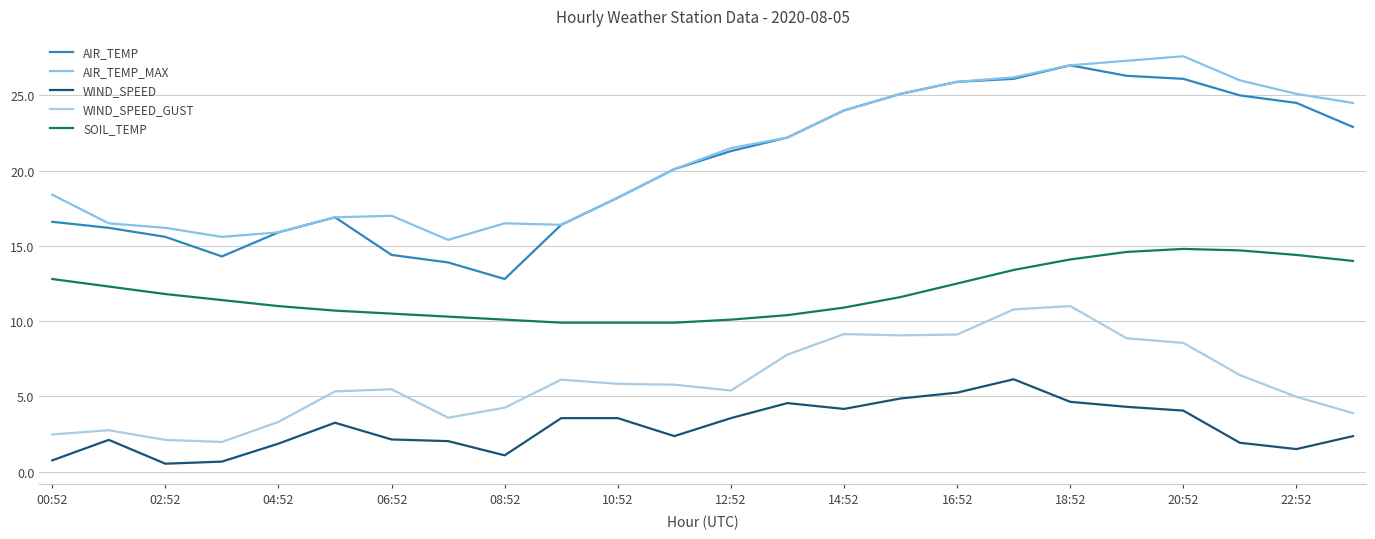

What is the sum of all AIR_TEMP_MAX values?

505.5